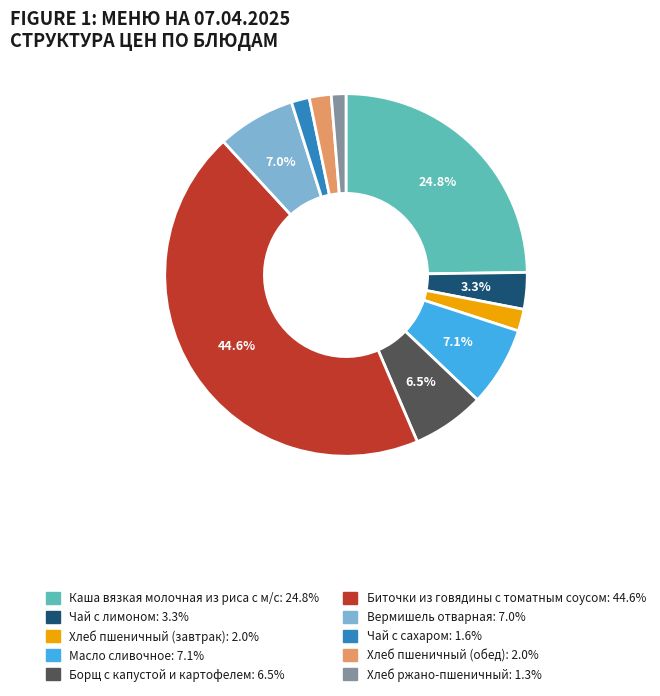

Does Хлеб пшеничный (обед) represent more than half of the total?

No